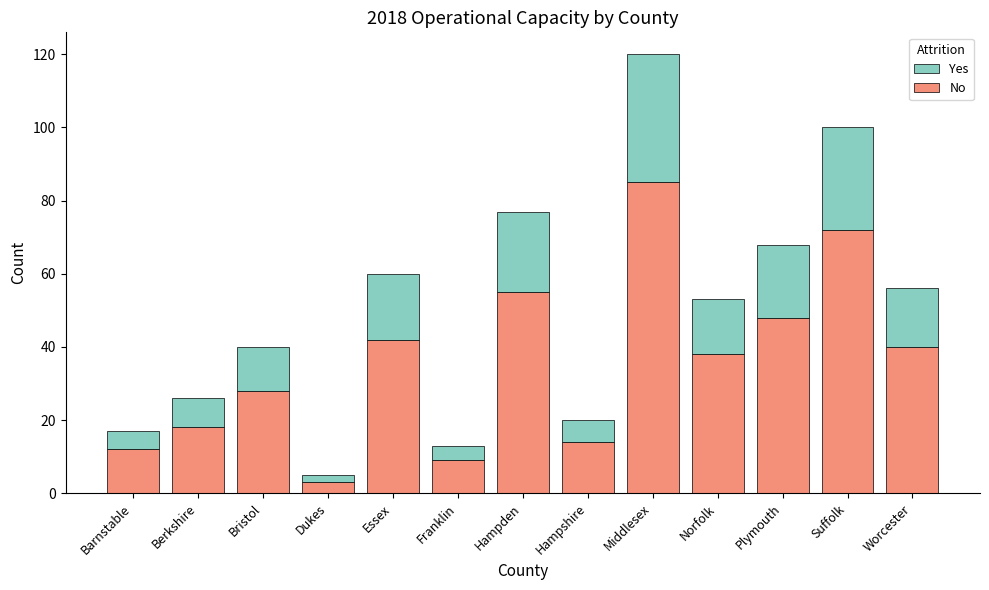

Reading left to right, transcribe the values for No.

Barnstable=12	Berkshire=18	Bristol=28	Dukes=3	Essex=42	Franklin=9	Hampden=55	Hampshire=14	Middlesex=85	Norfolk=38	Plymouth=48	Suffolk=72	Worcester=40